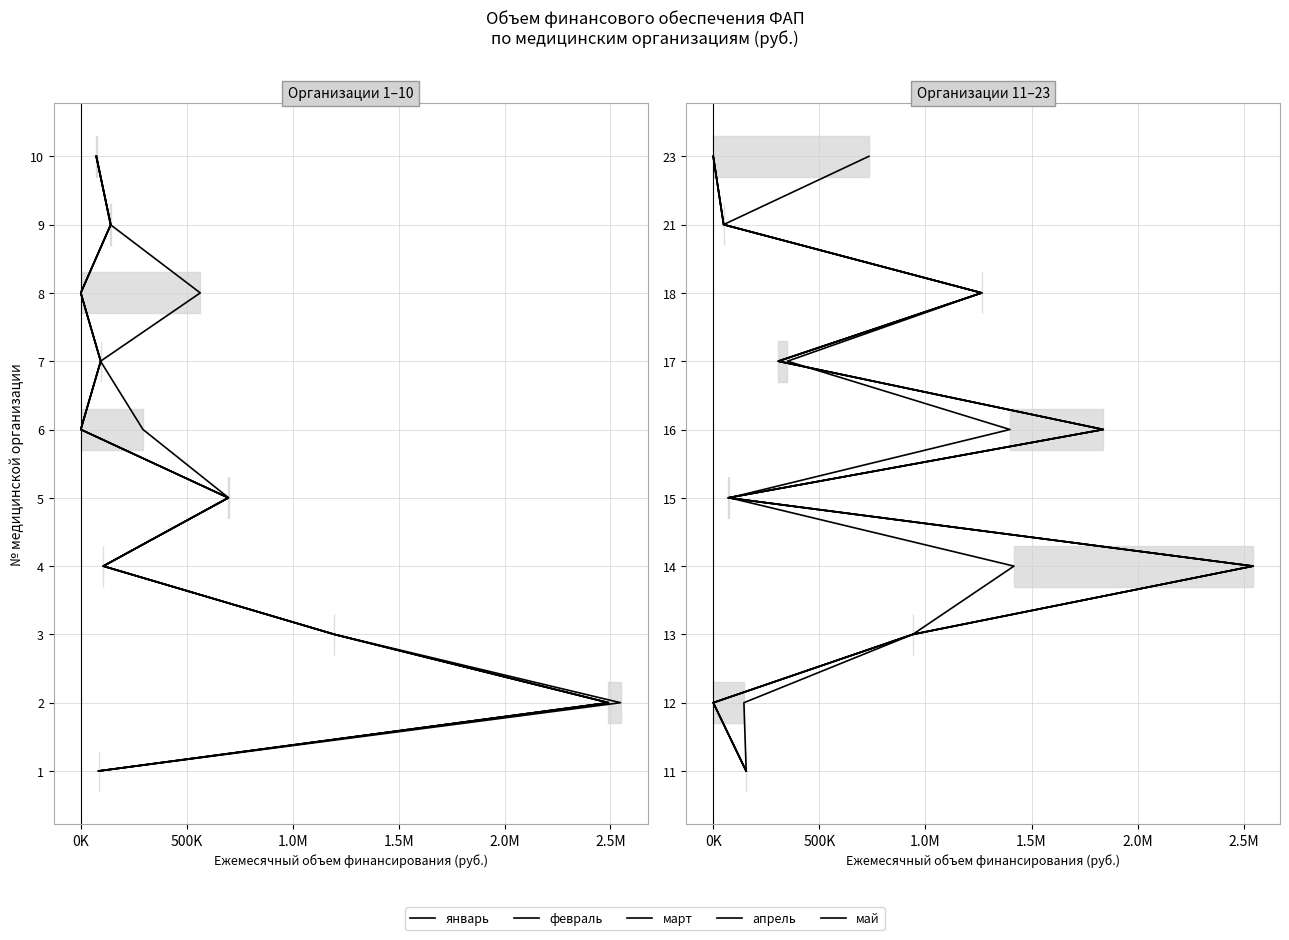

Rank the series at 2.0M from lowest to highest value.

январь, февраль, март, апрель, май